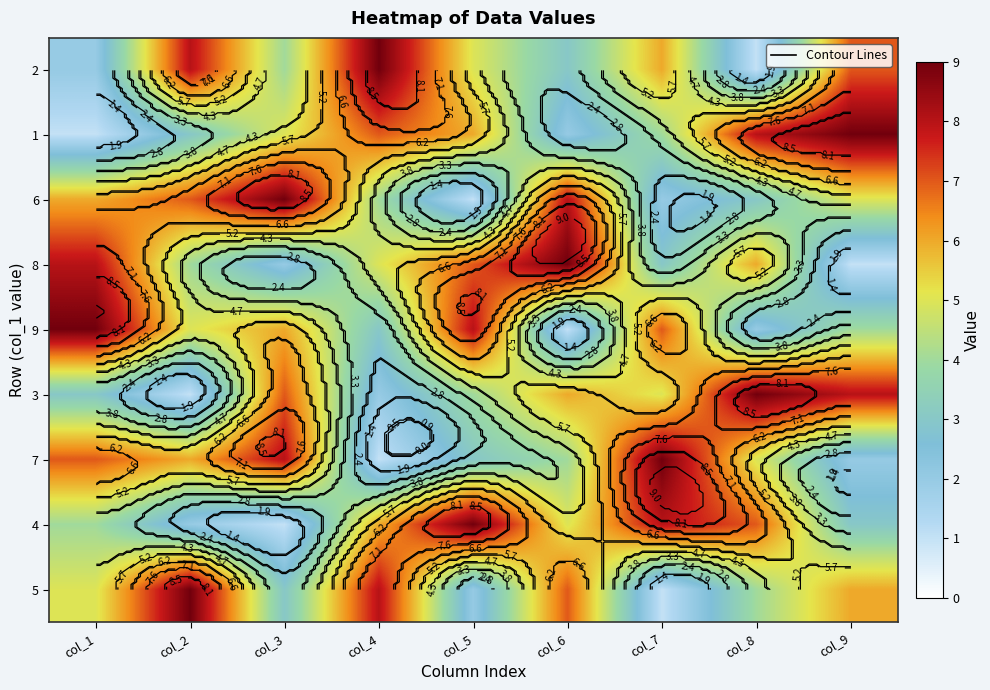

Which series changed the most between col_2 and col_3?

3